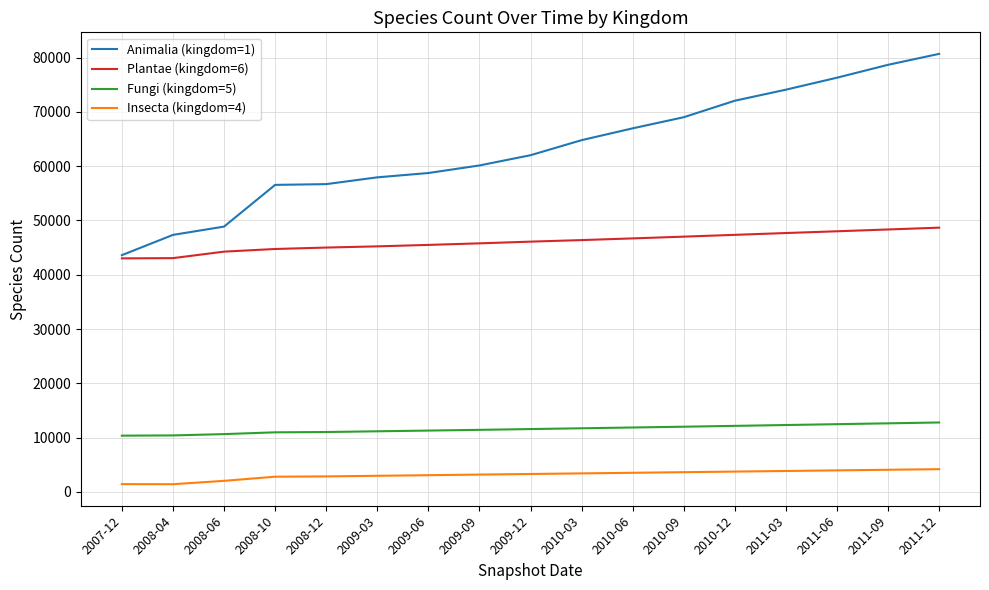

Which series has the largest range (max minus min)?

Animalia (kingdom=1)